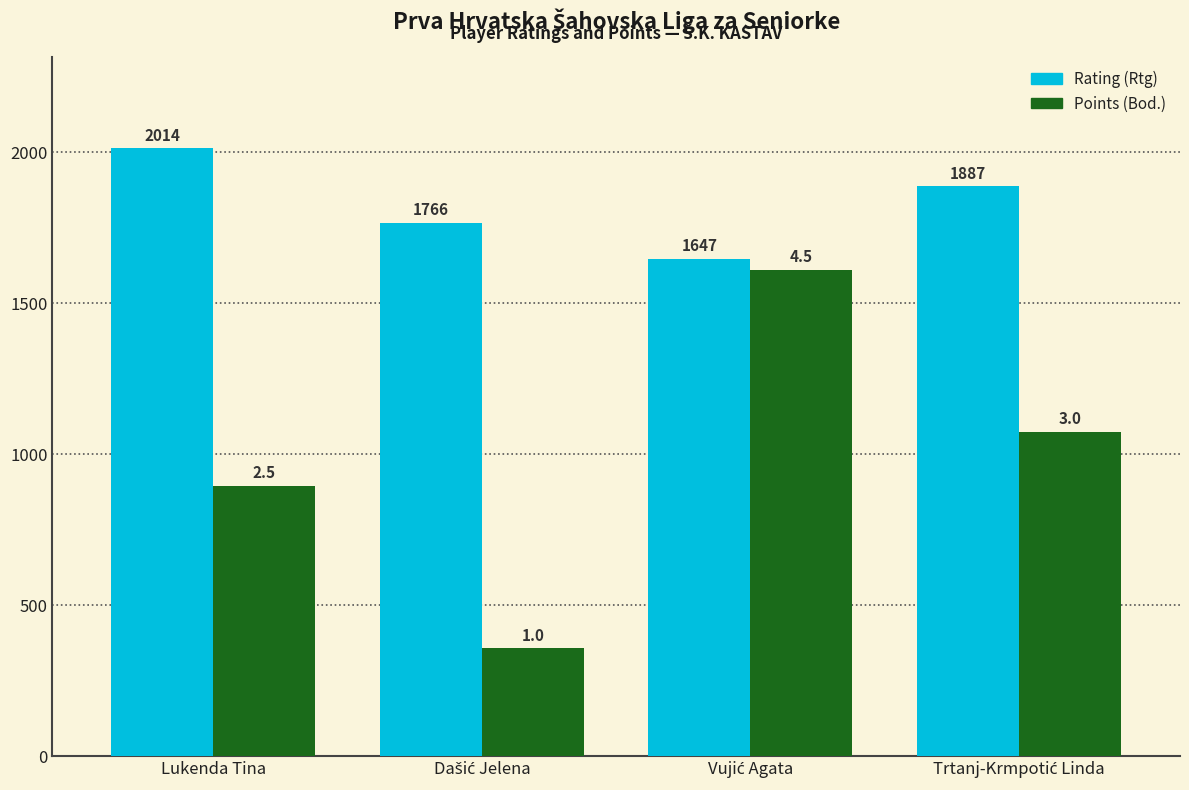

What are all the series names shown in the legend?

Rating (Rtg), Points (Bod.)